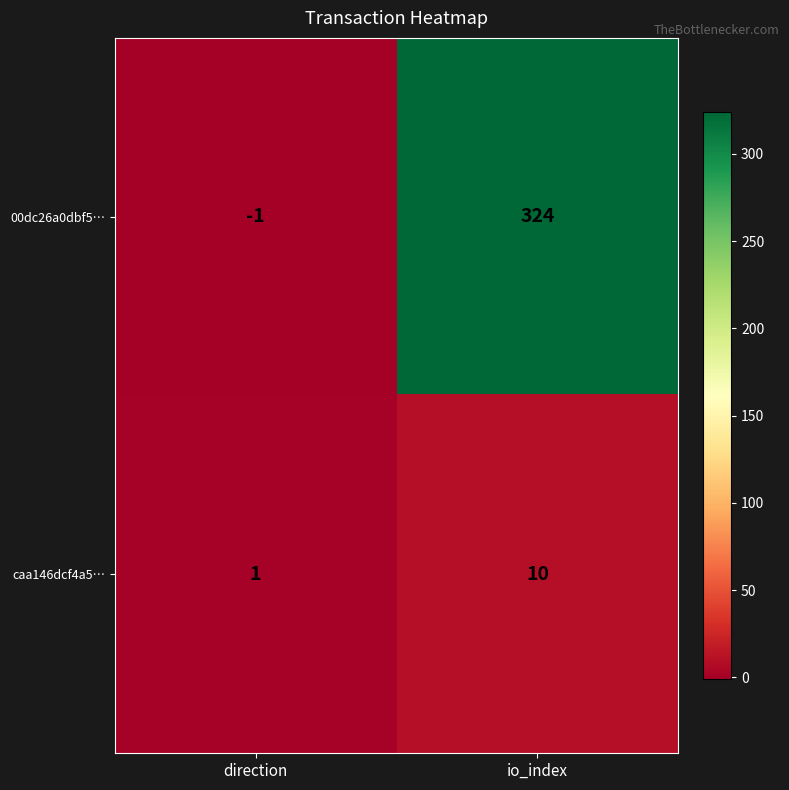

Rank the series by their maximum value, from lowest to highest.

caa146dcf4a5…, 00dc26a0dbf5…